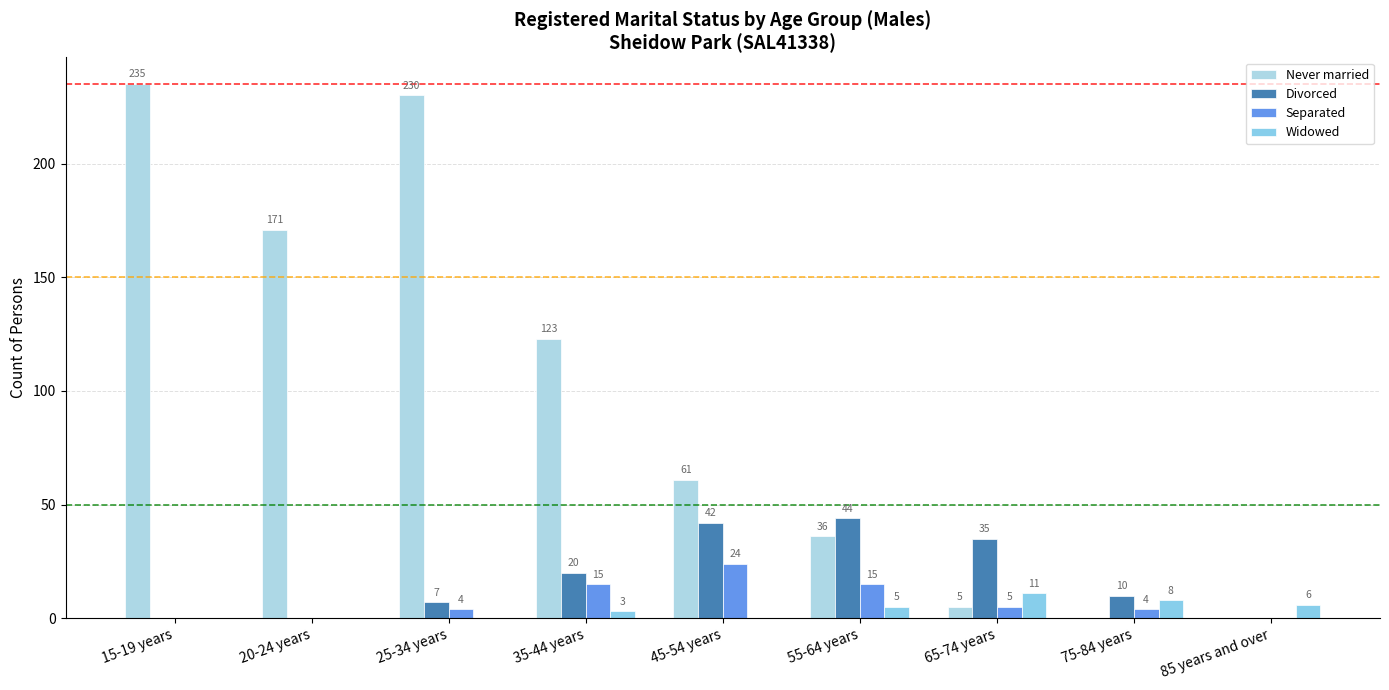

How many groups of bars are there?

9